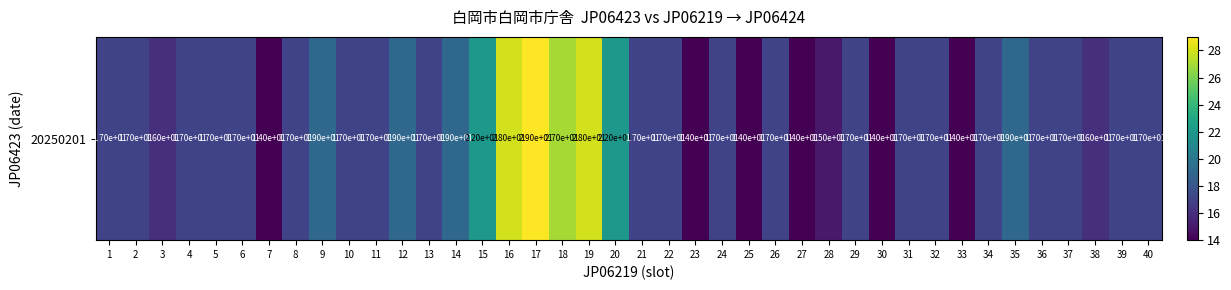

What is the smallest value displayed?

14